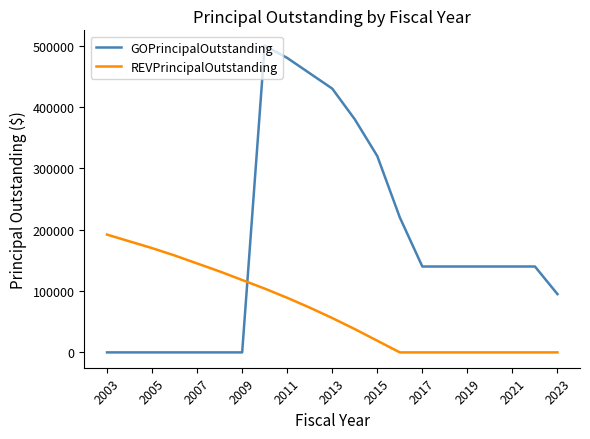

List the series in order of their overall mean, highest first.

GOPrincipalOutstanding, REVPrincipalOutstanding